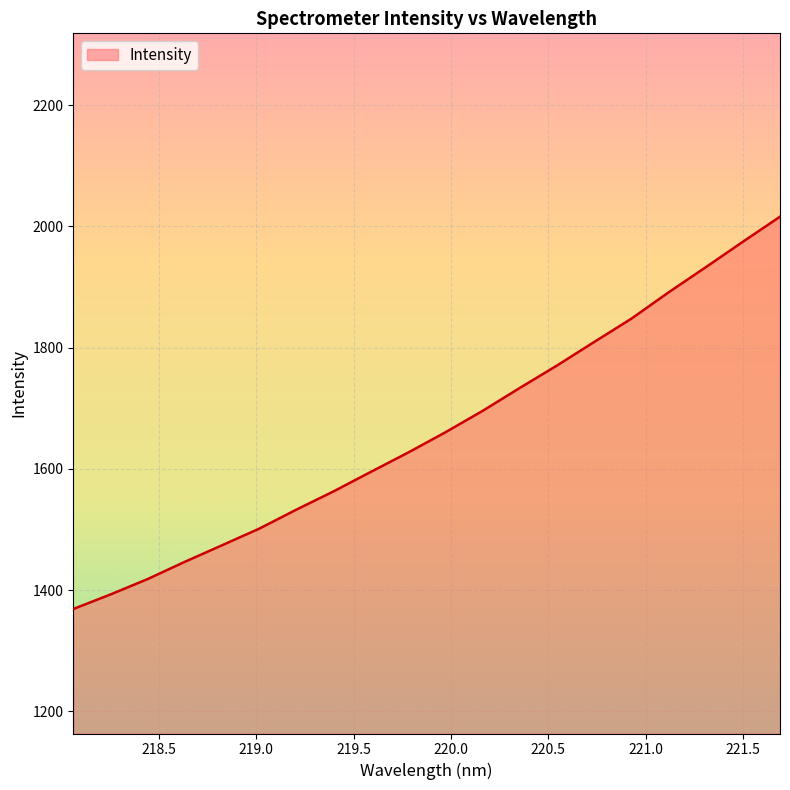

Count the number of values greater than 1660.

10